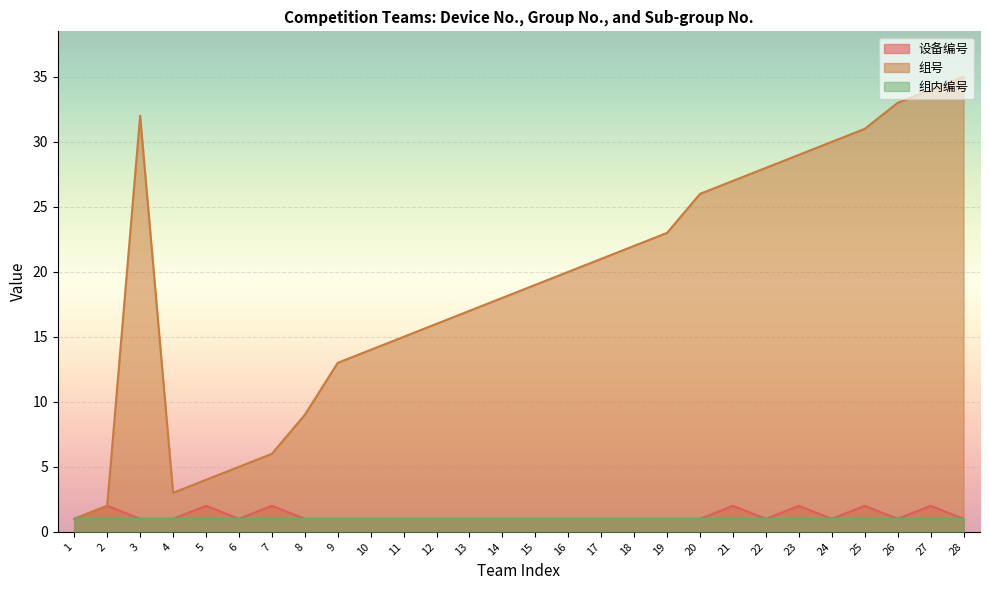

What is the value of the 组号 point at the 27th from the left?

34